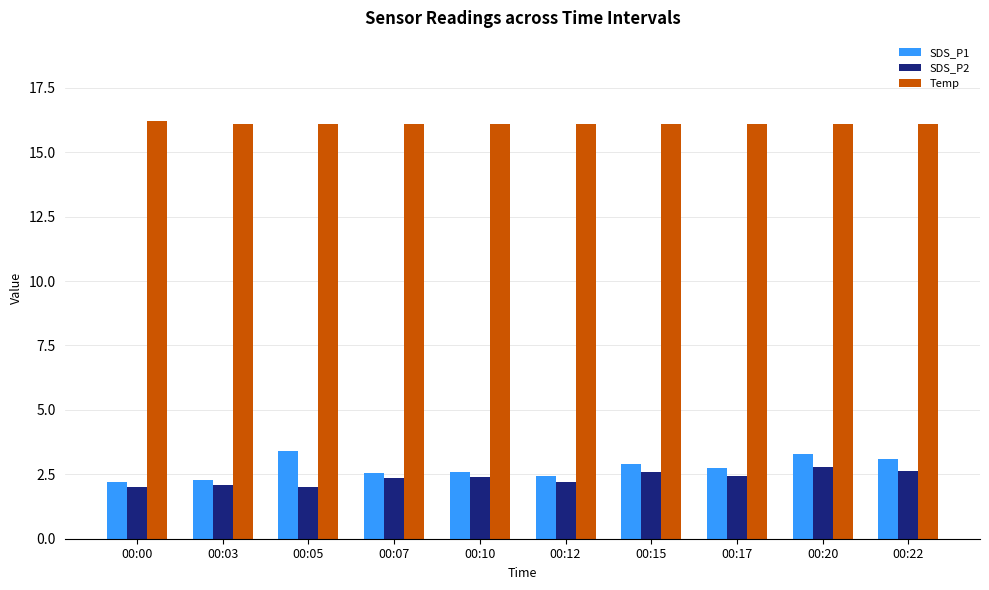

True or false: SDS_P1 has a value of 3.4 at 00:05.

True